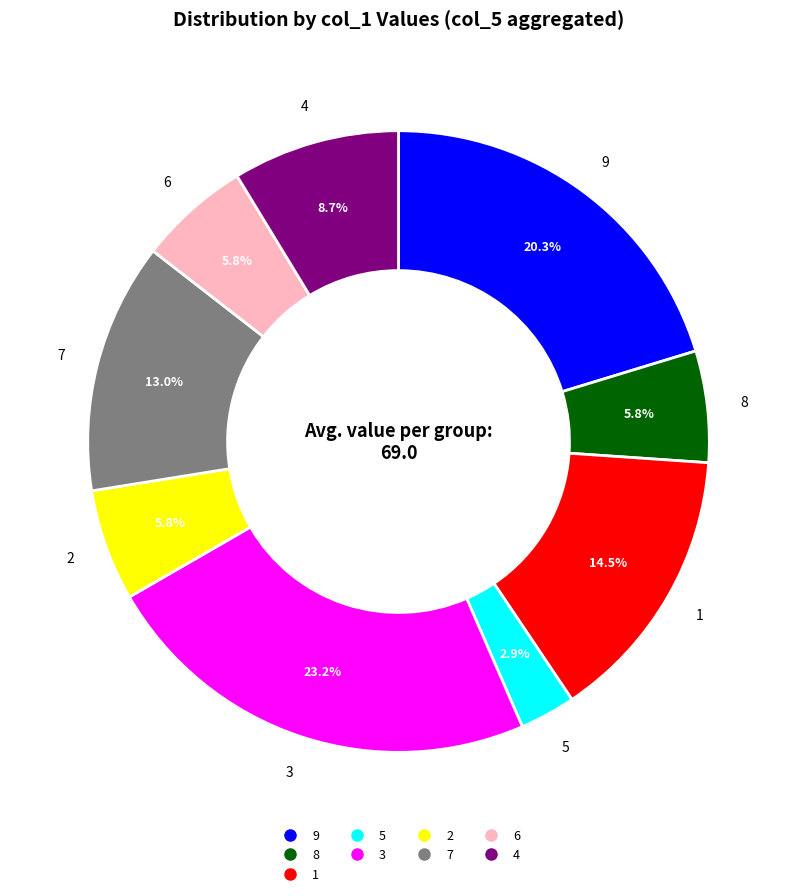

Does any single category account for the majority?

No